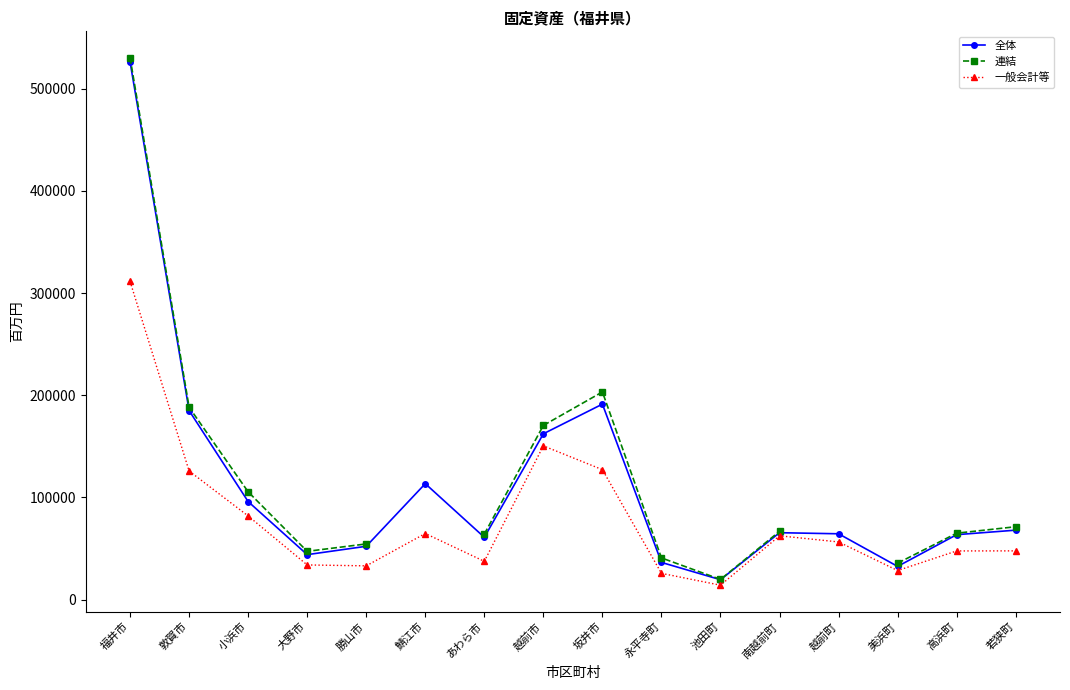

What is the difference between the maximum and minimum values in the 連結 series?

510655.0